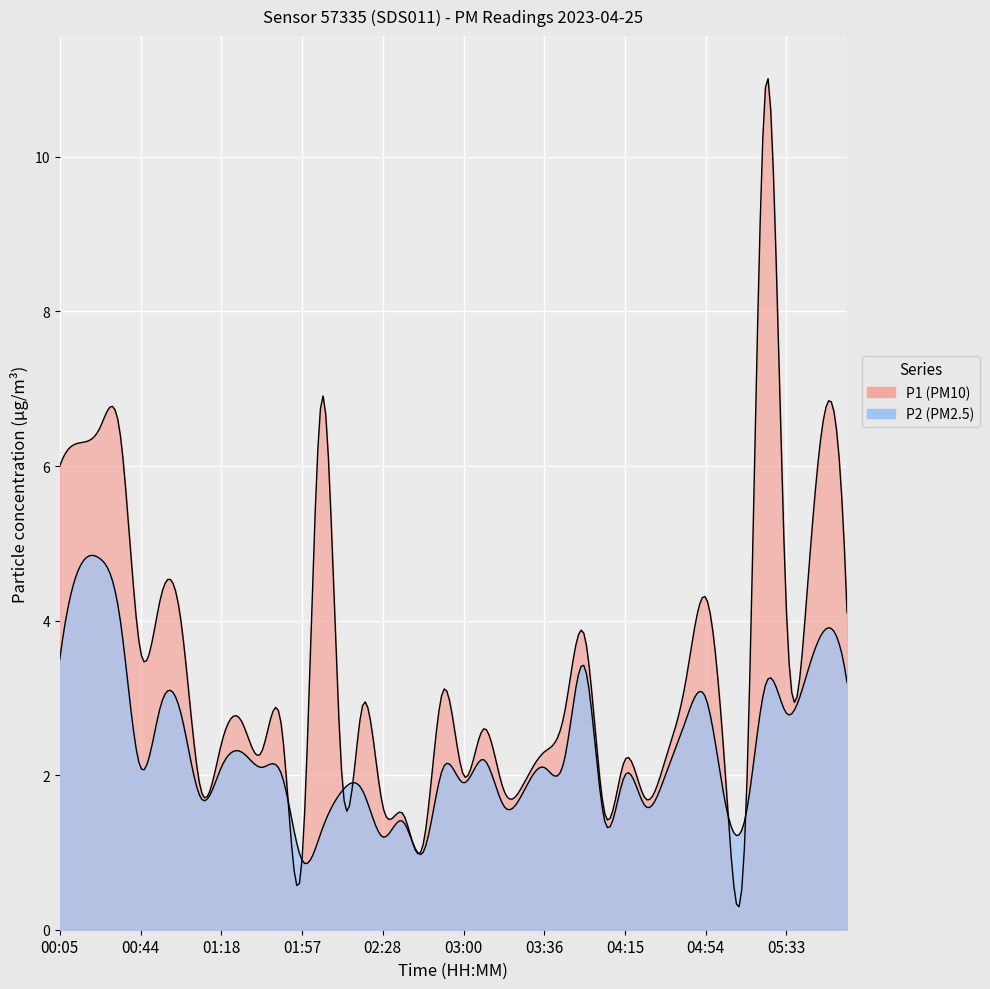

How many data points does each series have?

40